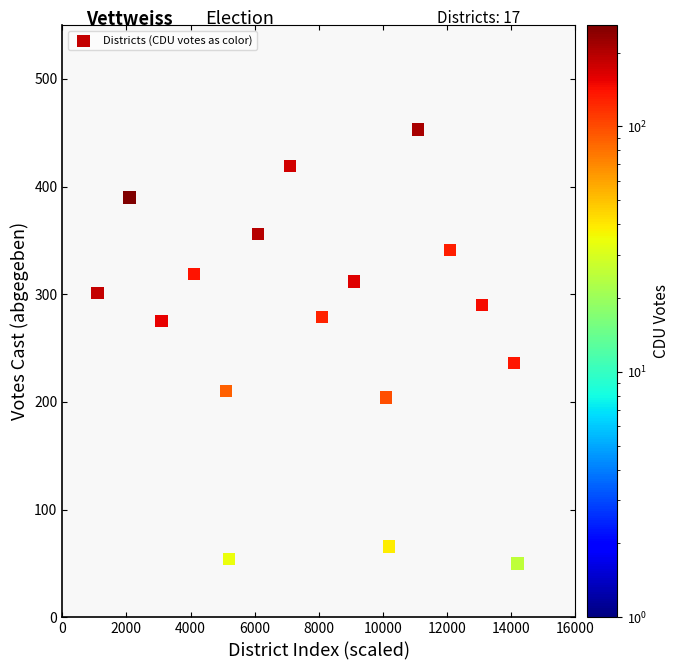

What Y value in the scatter plot is closest to 251?

236